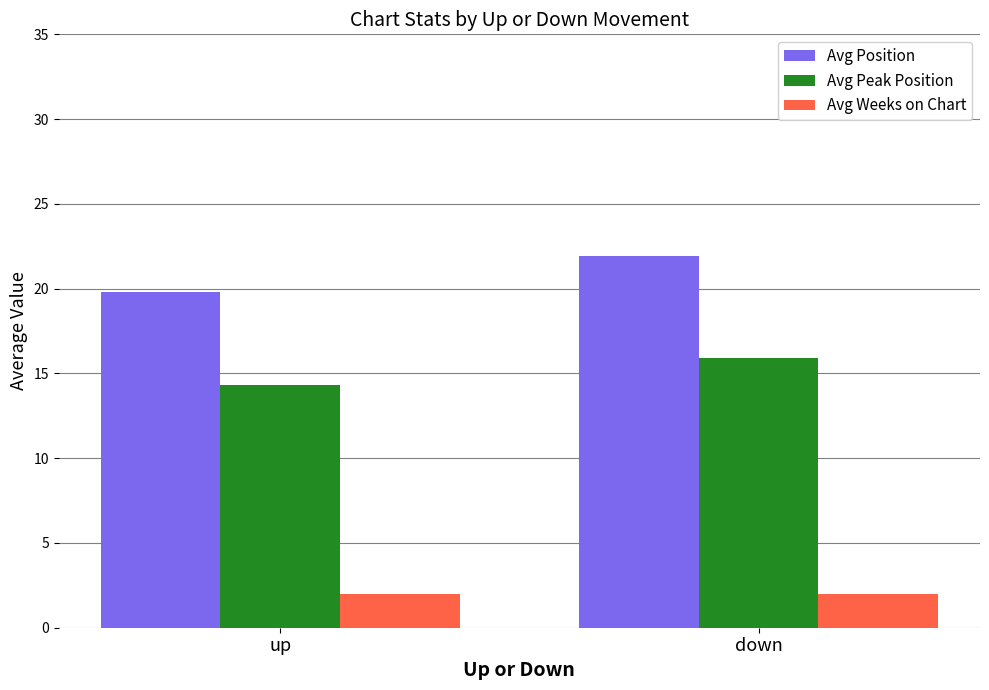

Is the value of Avg Weeks on Chart at down greater than the value of Avg Position at down?

No